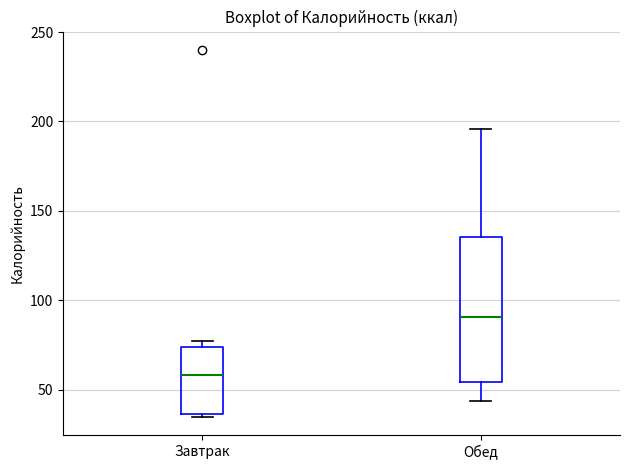

Which box's median line is the lowest?

Завтрак